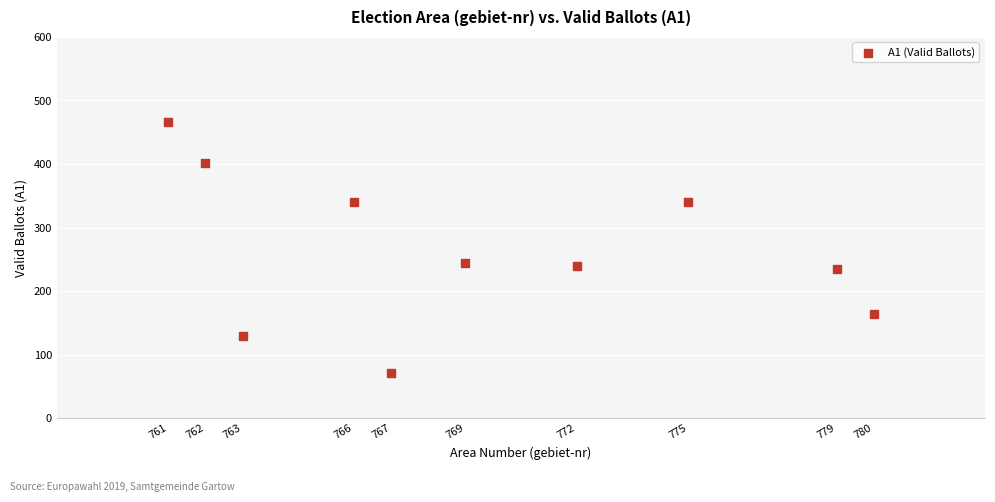

What is the average X value?

769